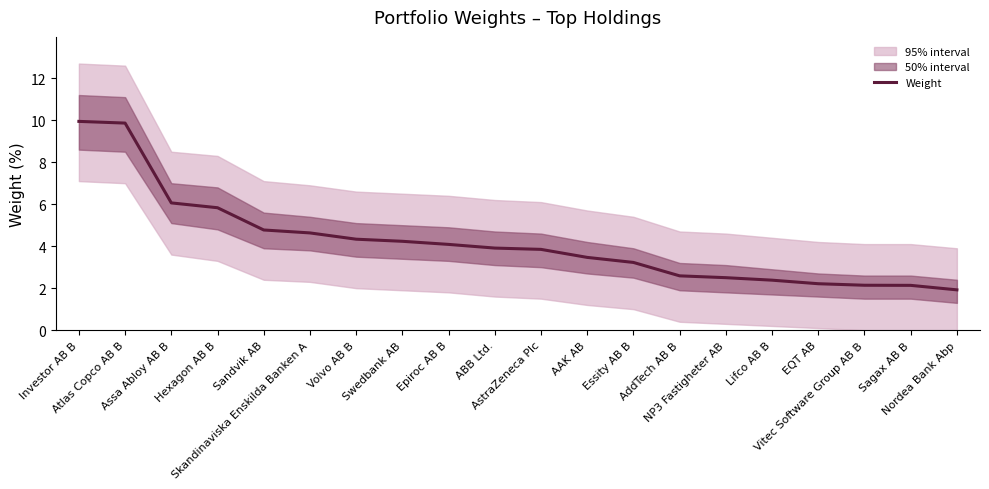

Is this an area chart (filled region under the line)?

No